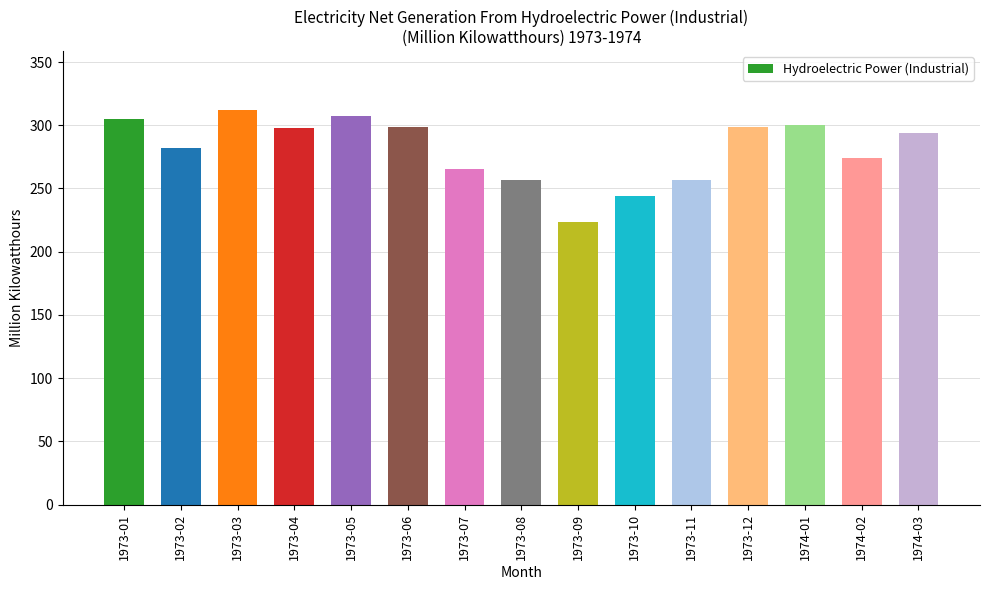

Is it true that the value at 1973-07 is 265.7?

True